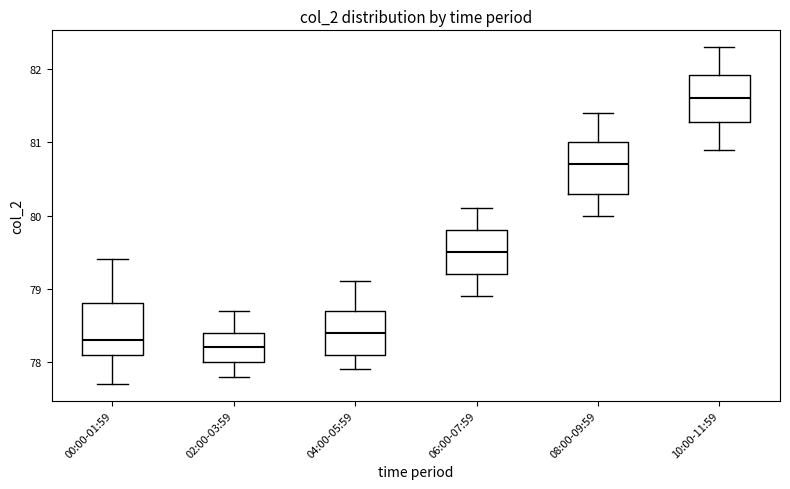

Reading left to right, read every box against the y-axis: the position of its median line, the range the box covers, and the ends of its whiskers. The values are not printed on the chart, so give them approximately, as read against the axis.

00:00-01:59: median 78.3, box 78.1 to 78.8, whiskers 77.7 to 79.4
02:00-03:59: median 78.2, box 78.0 to 78.4, whiskers 77.8 to 78.7
04:00-05:59: median 78.4, box 78.1 to 78.7, whiskers 77.9 to 79.1
06:00-07:59: median 79.5, box 79.2 to 79.8, whiskers 78.9 to 80.1
08:00-09:59: median 80.7, box 80.3 to 81.0, whiskers 80.0 to 81.4
10:00-11:59: median 81.6, box 81.3 to 81.9, whiskers 80.9 to 82.3